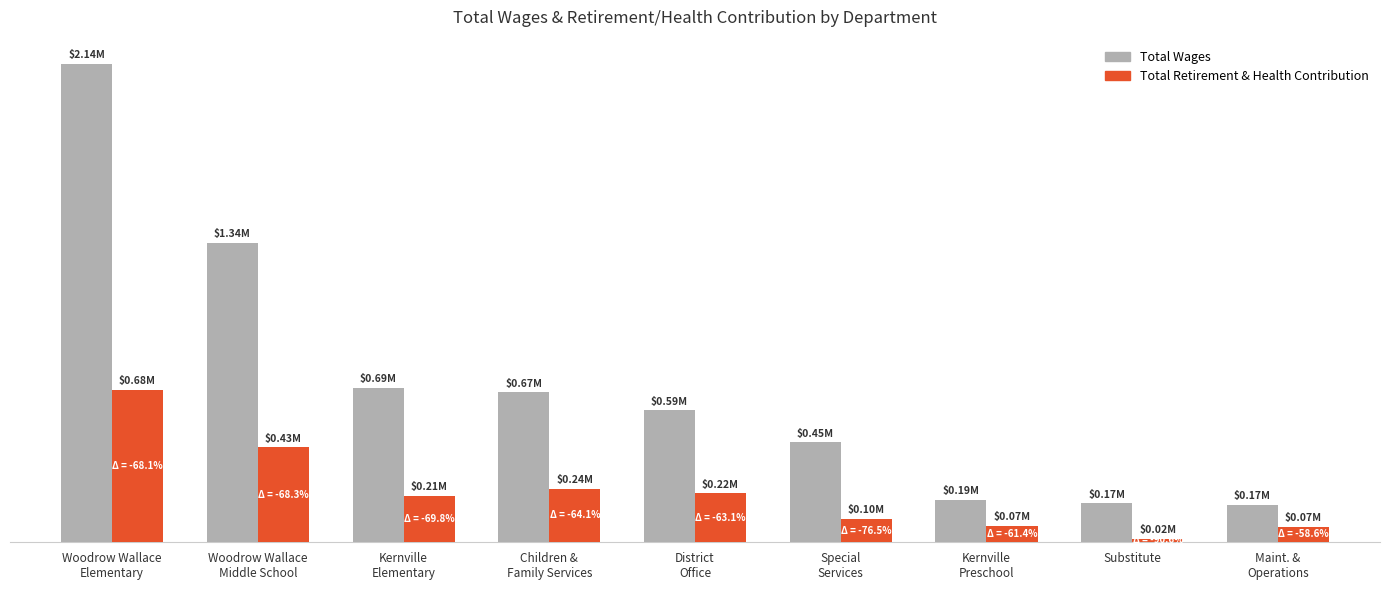

Are the bars grouped side by side (vs. stacked)?

Yes